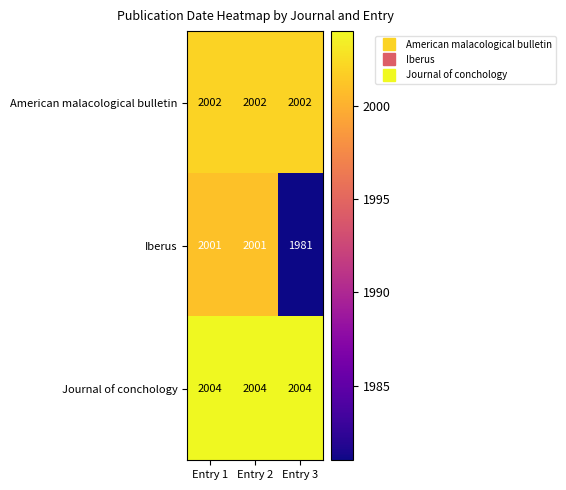

Rank the series by their average value, from highest to lowest.

Journal of conchology, American malacological bulletin, Iberus